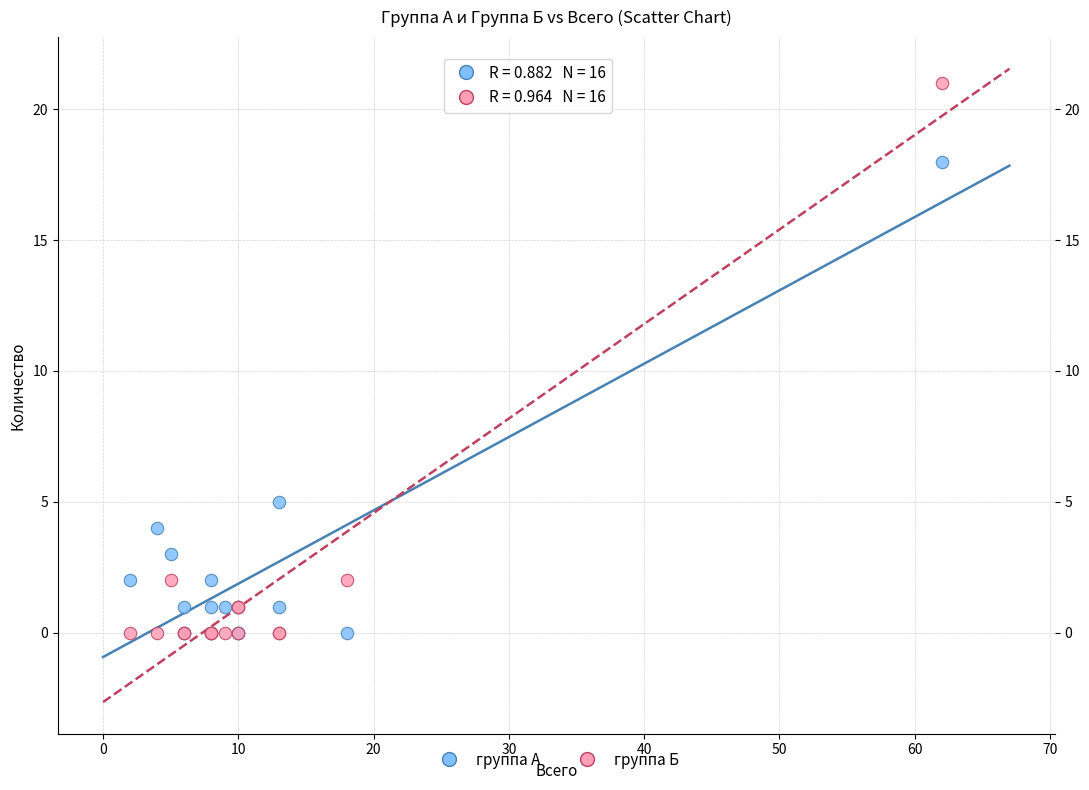

What are all the series names shown in the legend?

группа А, группа Б